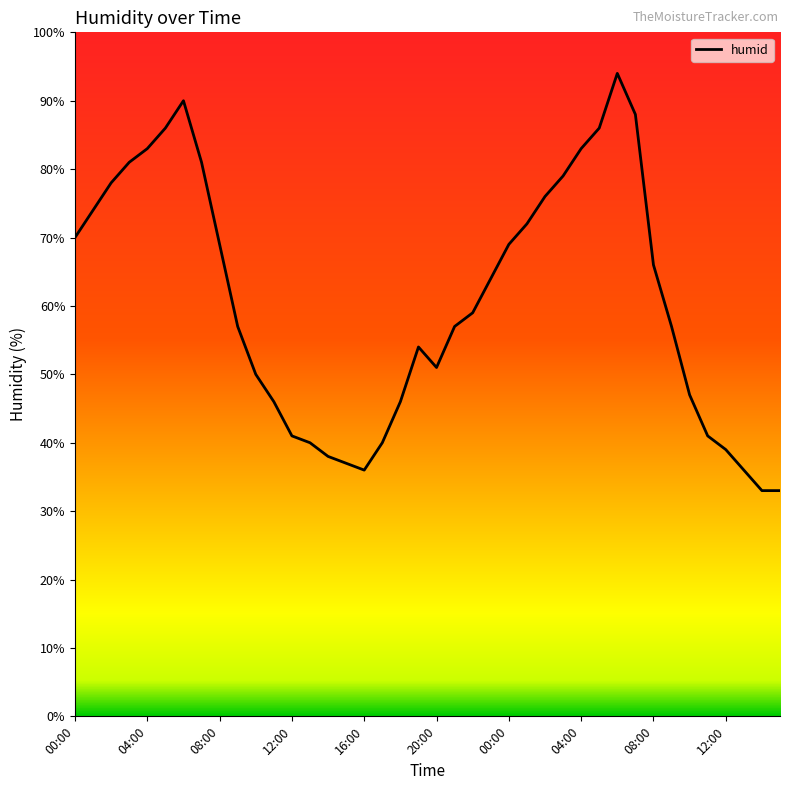

True or false: the data has more than 0 interior local peaks.

True